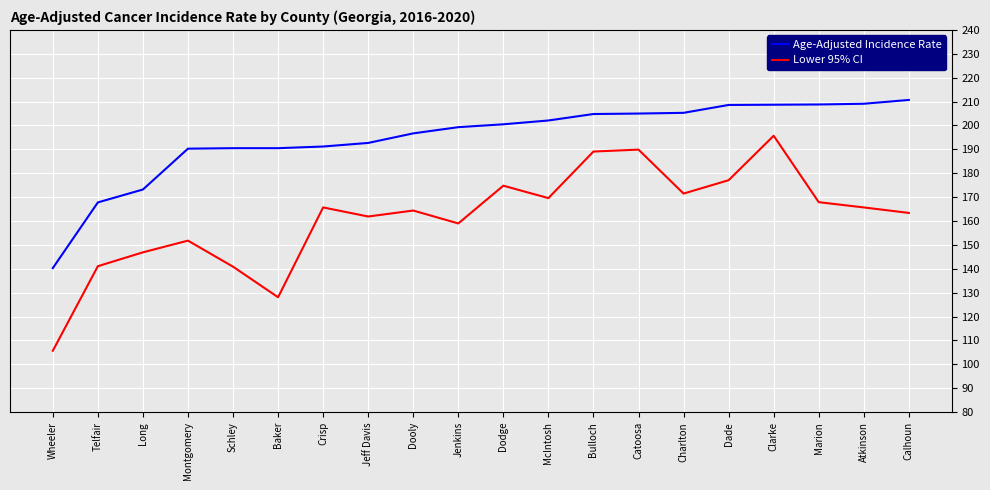

True or false: Lower 95% CI and Age-Adjusted Incidence Rate cross at least once.

False